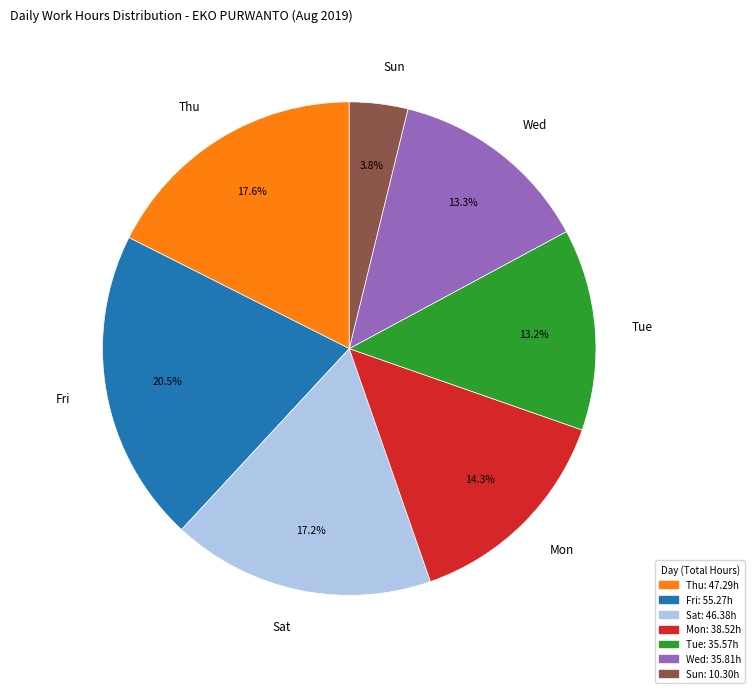

To the nearest percent, what is the average slice percentage?

14%